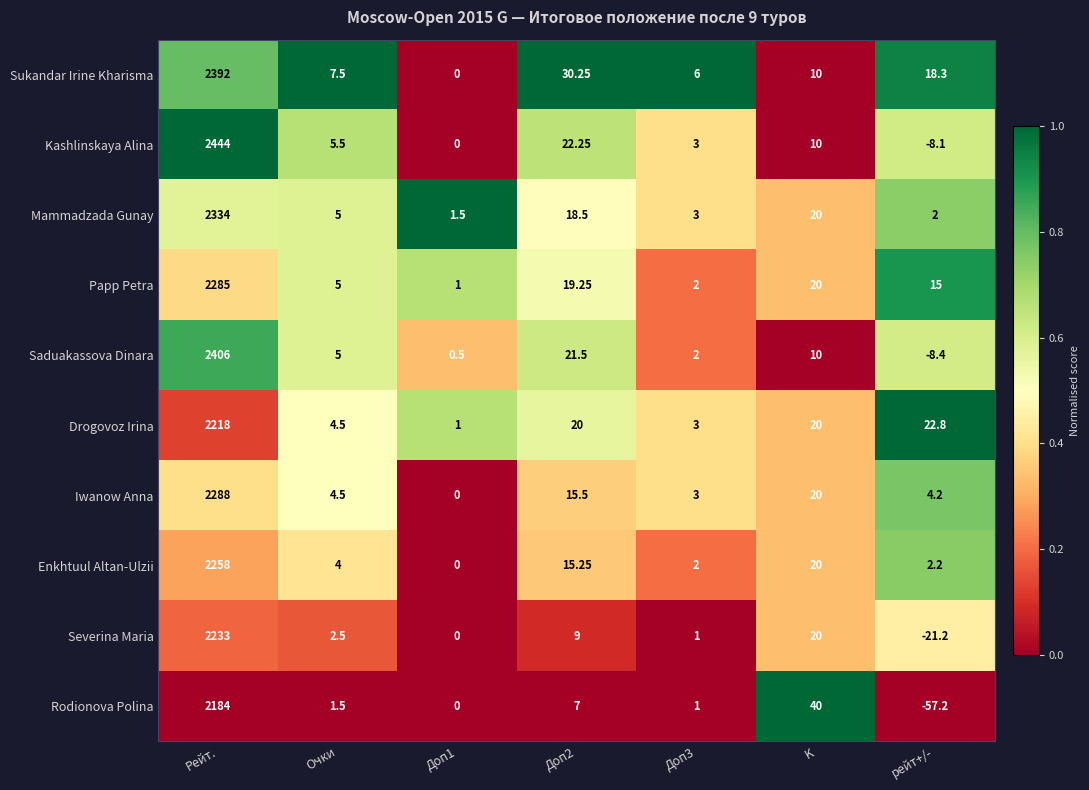

At which label does Papp Petra first exceed 15?

Рейт.